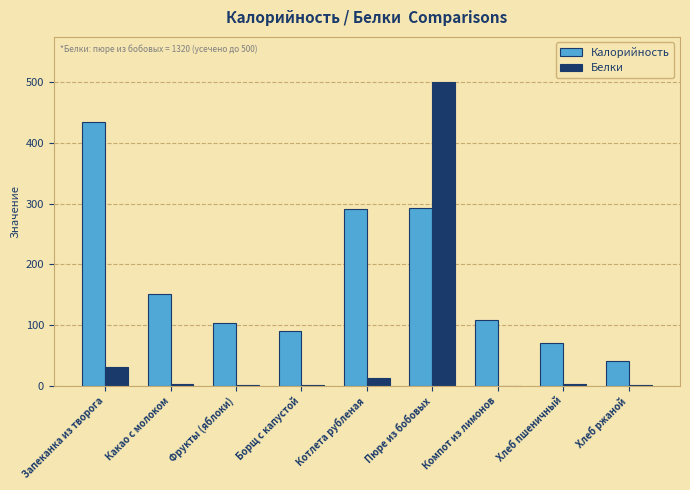

At which category is the sum across all series the highest?

Пюре из бобовых